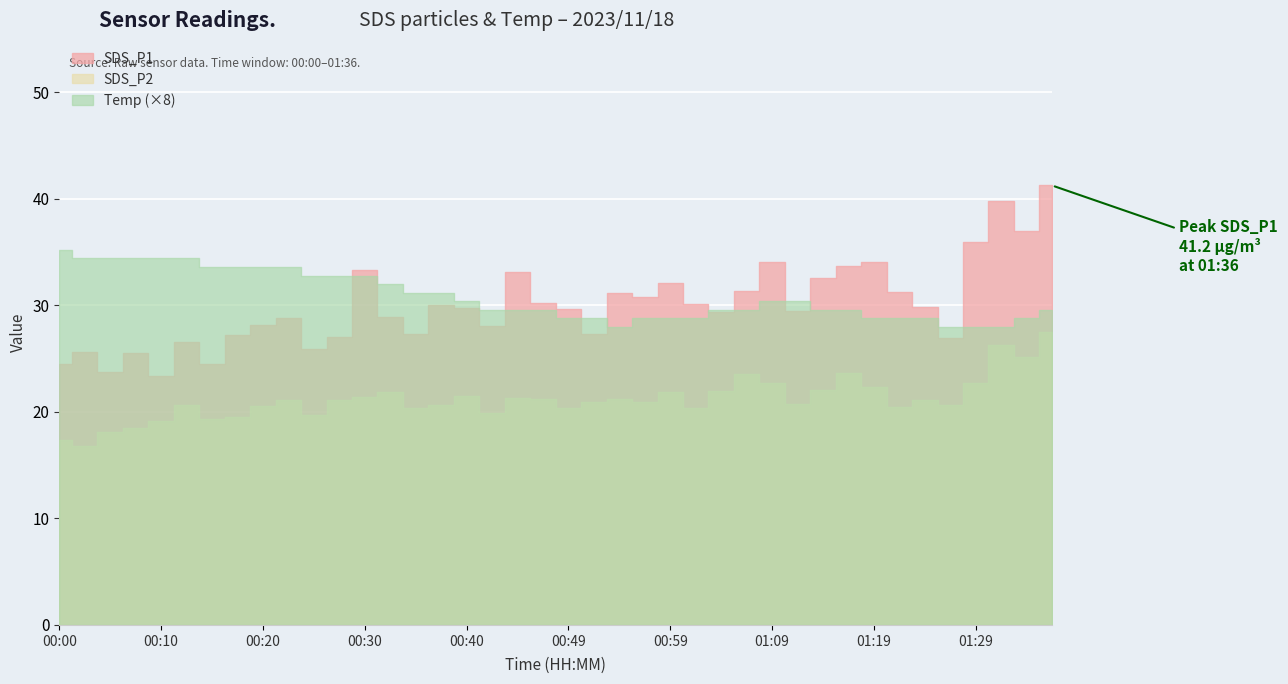

True or false: SDS_P2 has more than 0 points higher than both neighbors.

True